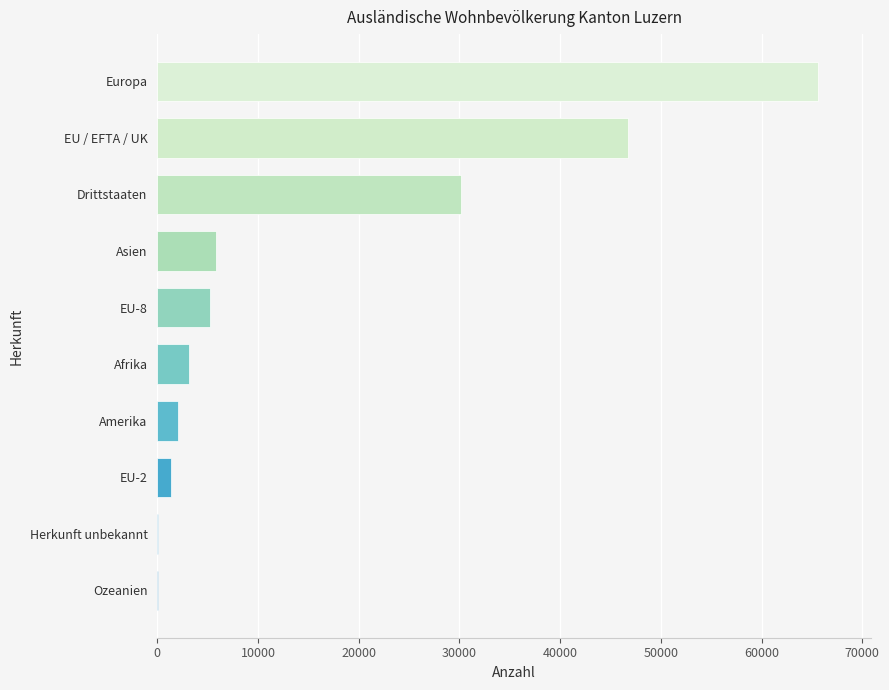

Are the bars grouped side by side (vs. stacked)?

No